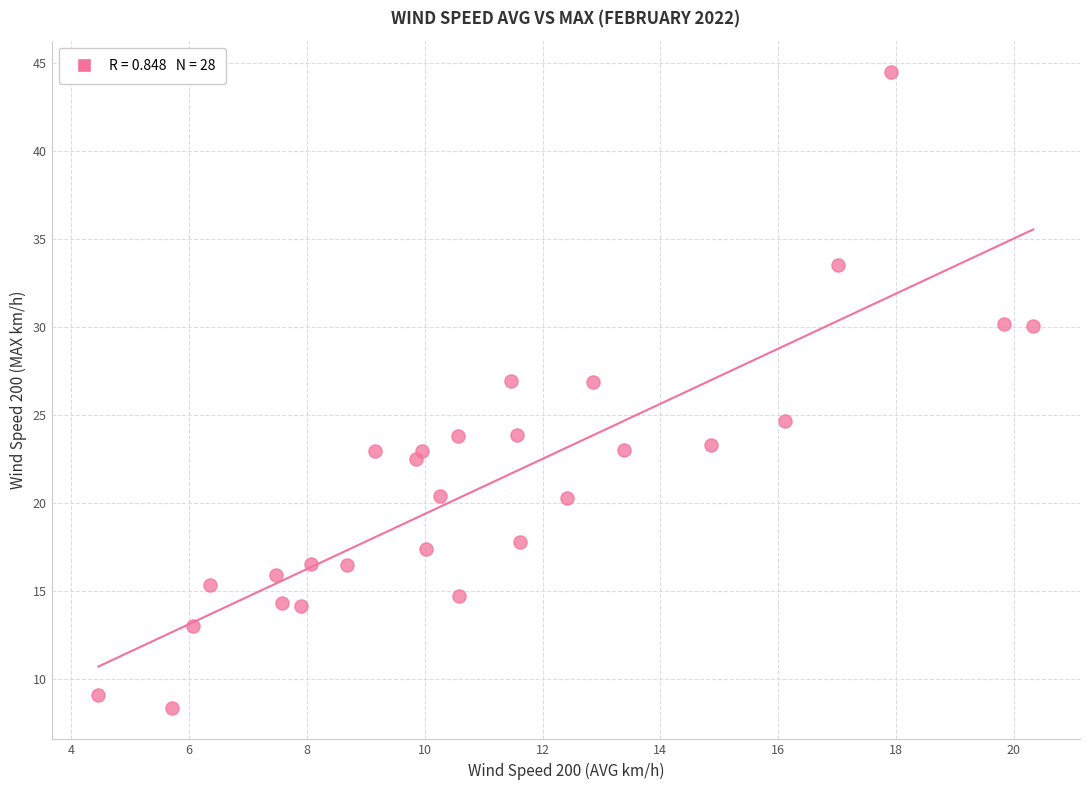

What is the range of Y values (max minus min)?

36.1